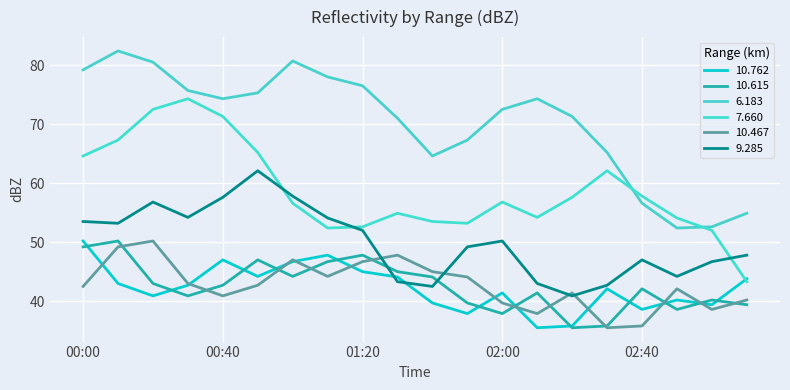

Count the number of categories in the chart.

20